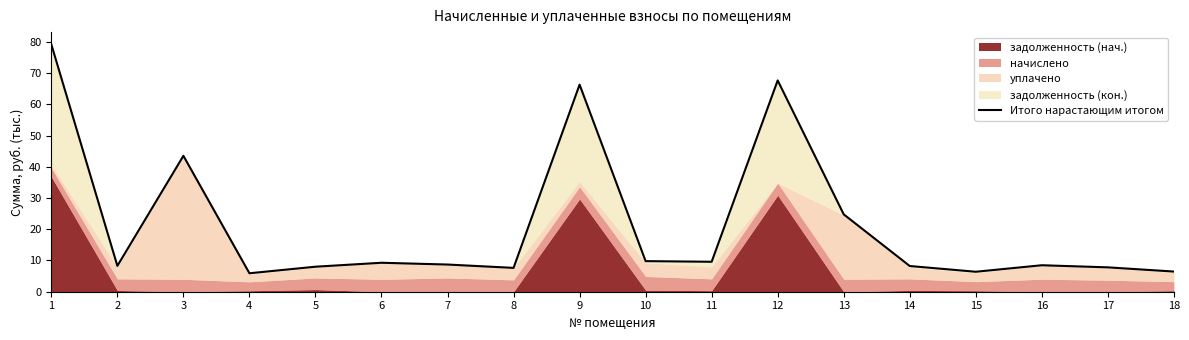

What is the change in value from 8 to 13?

+17.1